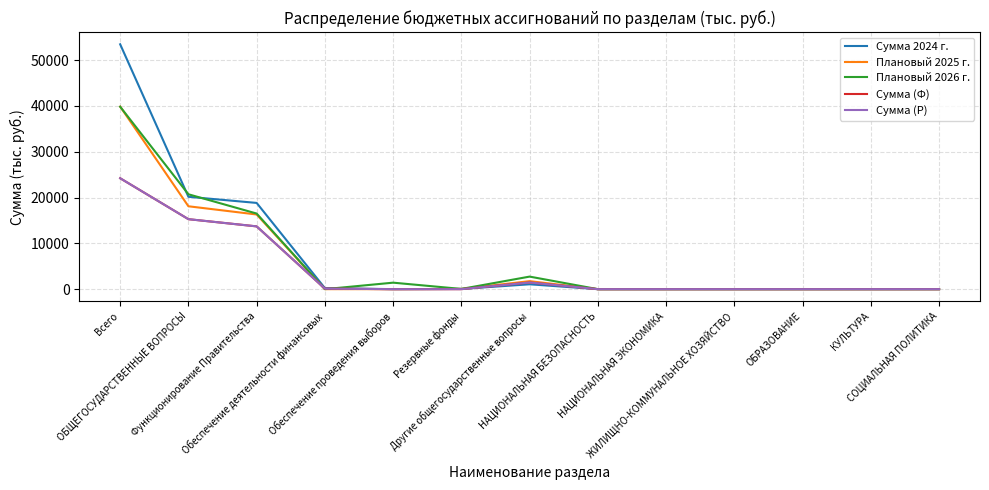

At how many categories does at least one series exceed 27568?

1